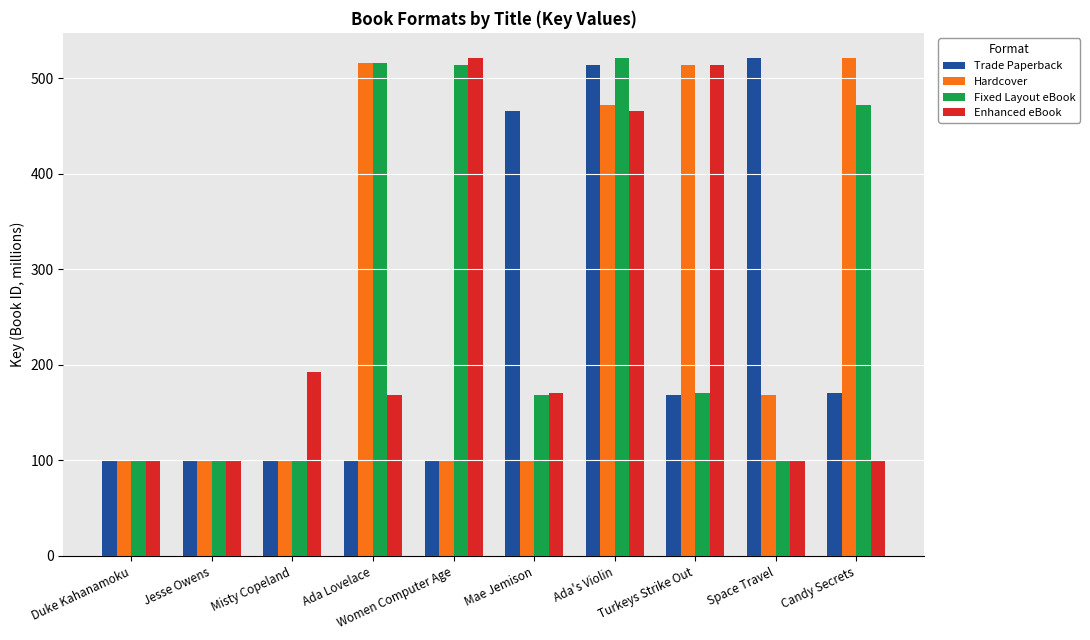

At which category is the sum across all series the highest?

Ada's Violin